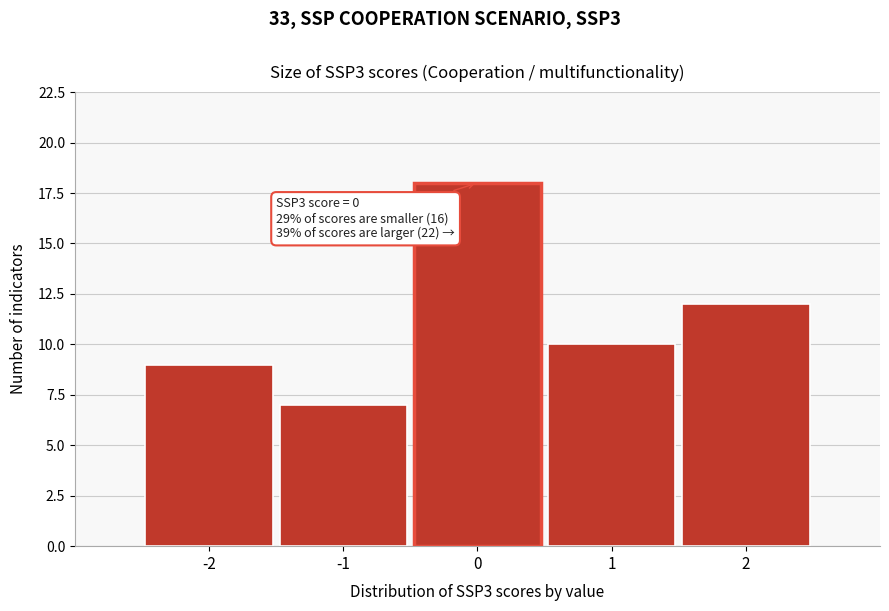

Over which range of the x-axis is the bar tallest?

-0.5 to 0.5